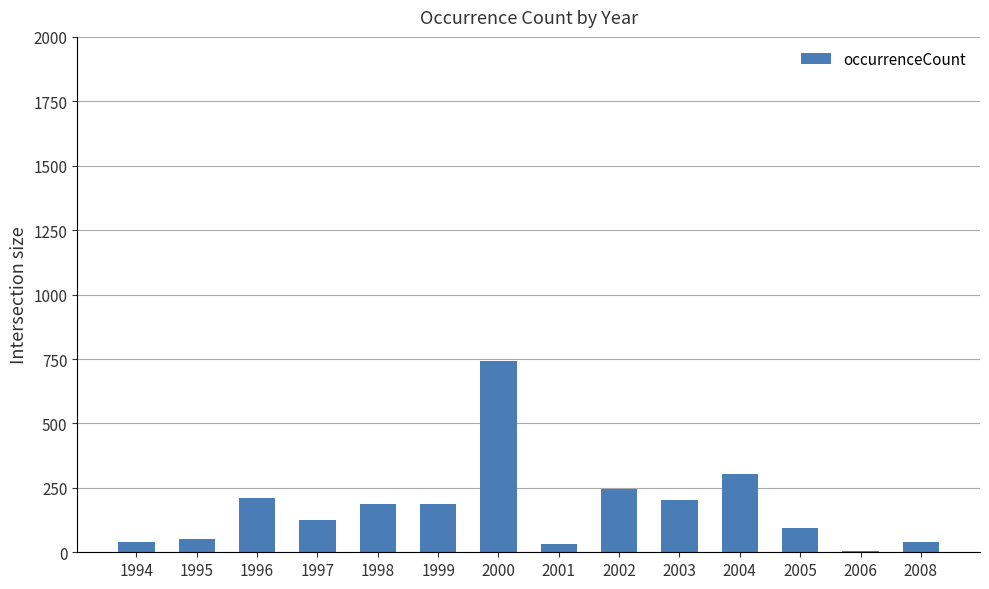

Where does the data first go above 186?

1996